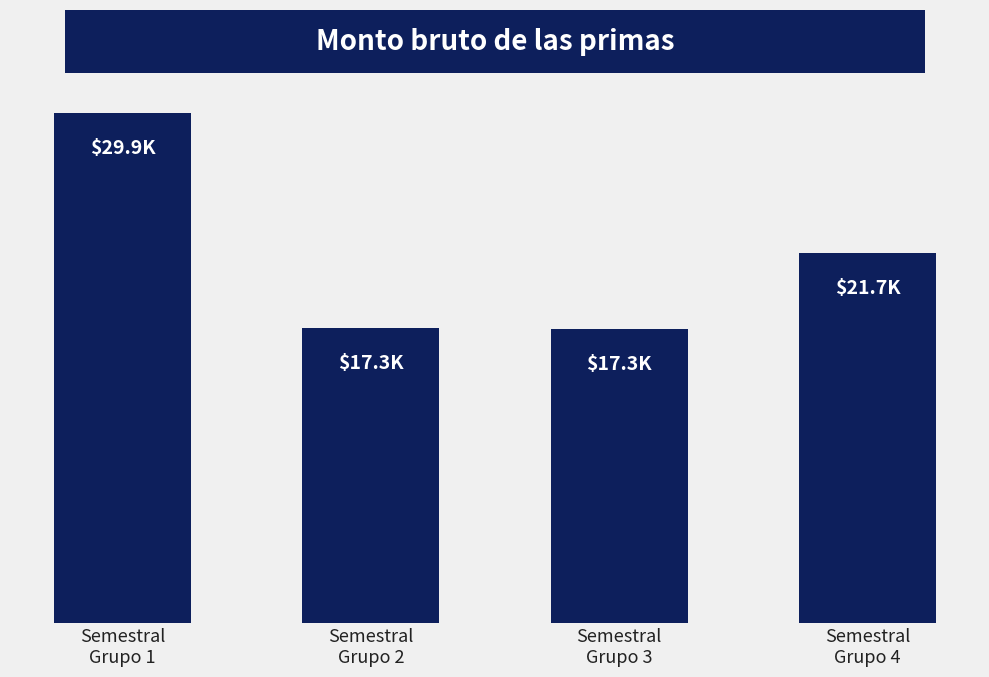

Where is the data nearest to the value 23611?

Semestral
Grupo 4